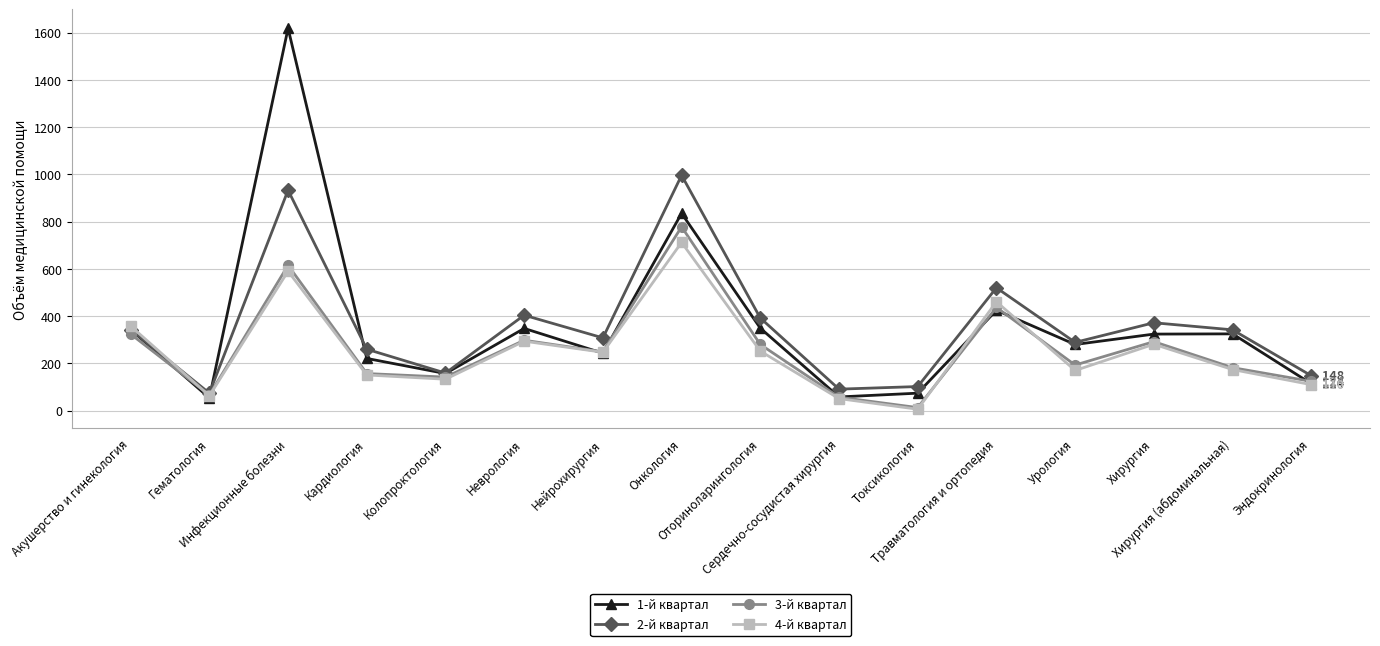

Rank the series by their maximum value, from highest to lowest.

1-й квартал, 2-й квартал, 3-й квартал, 4-й квартал